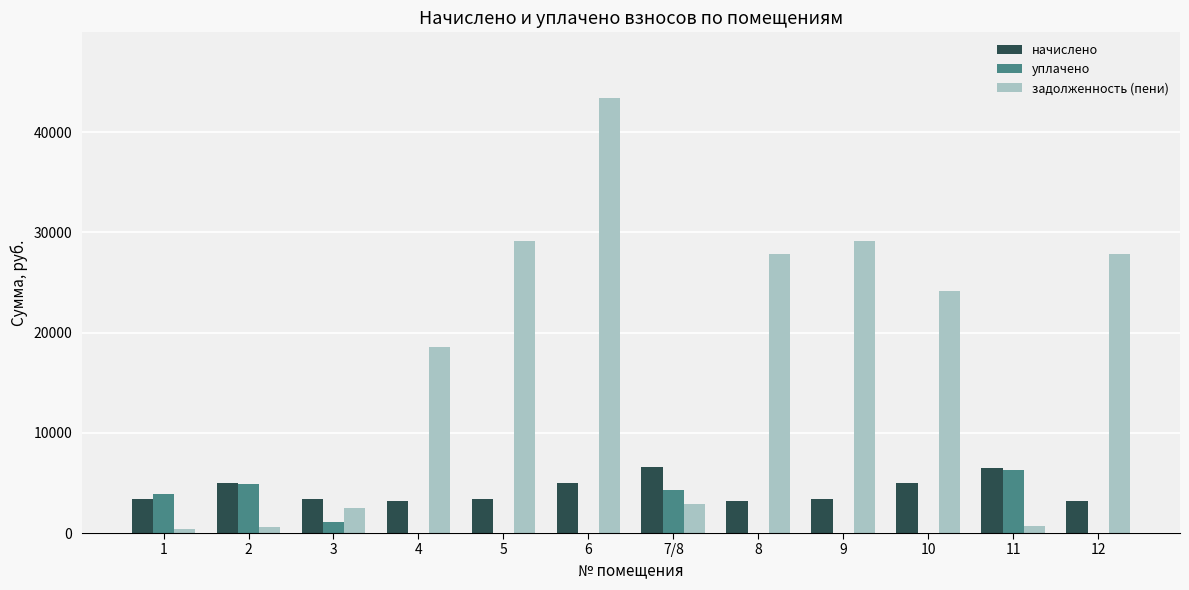

The value of задолженность (пени) at 10 is 24191.8. True or false?

True